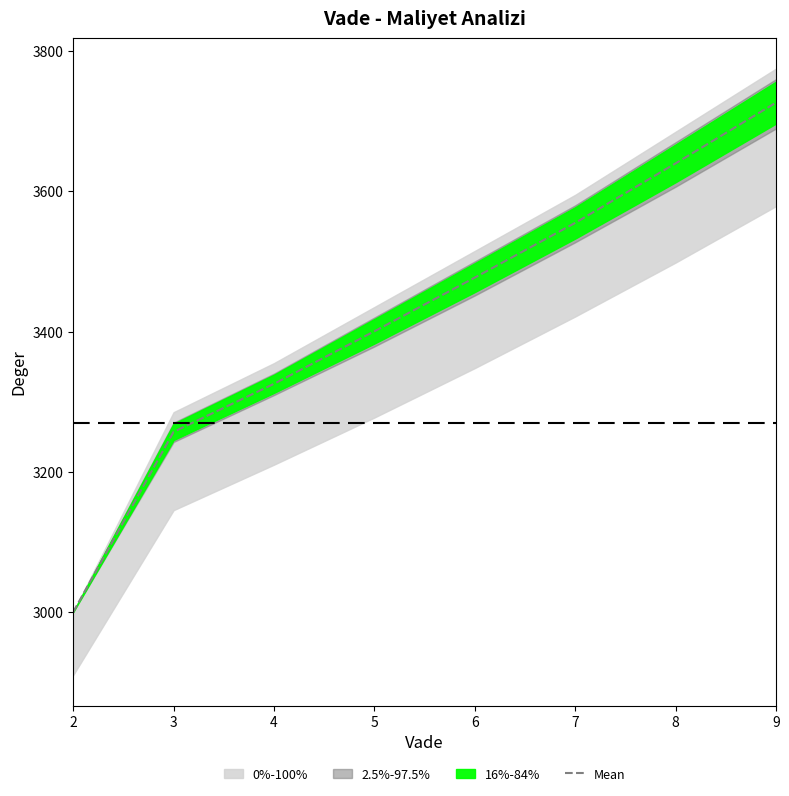

What is the sum of all values?

27381.2